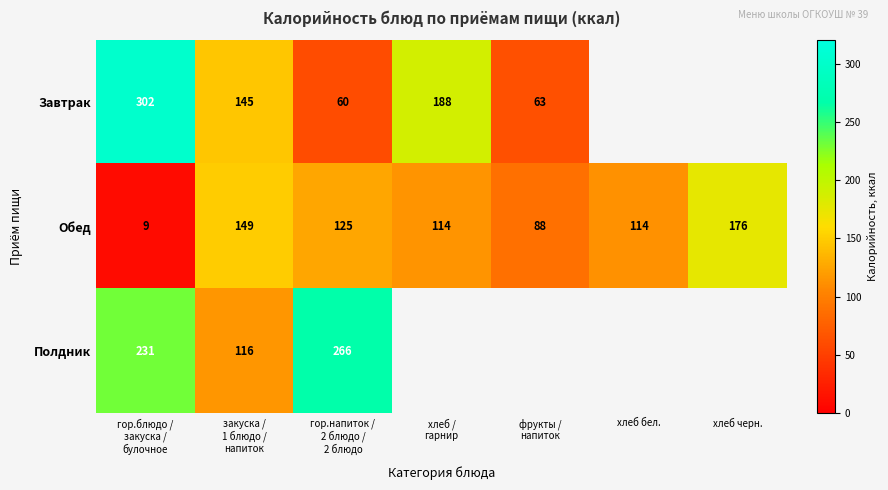

What value does the Обед series have at хлеб черн., to the nearest 10?

180